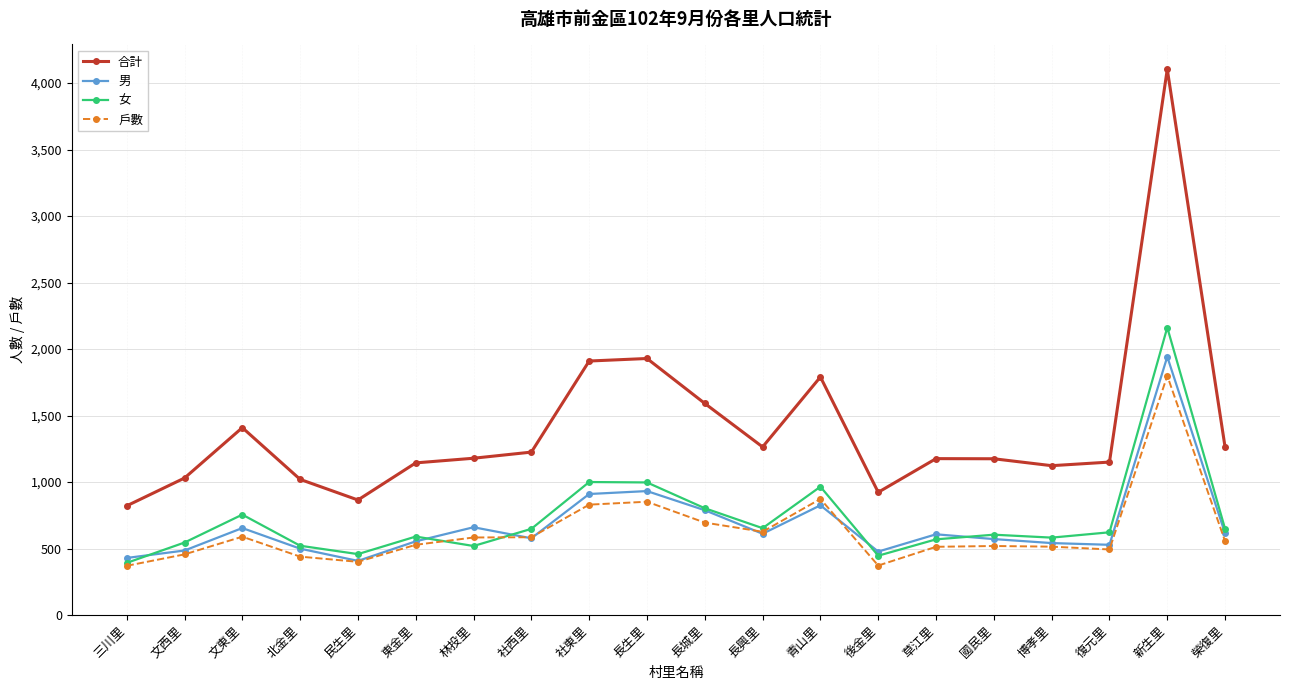

What is the value of the 女 point at the 14th from the left?

446